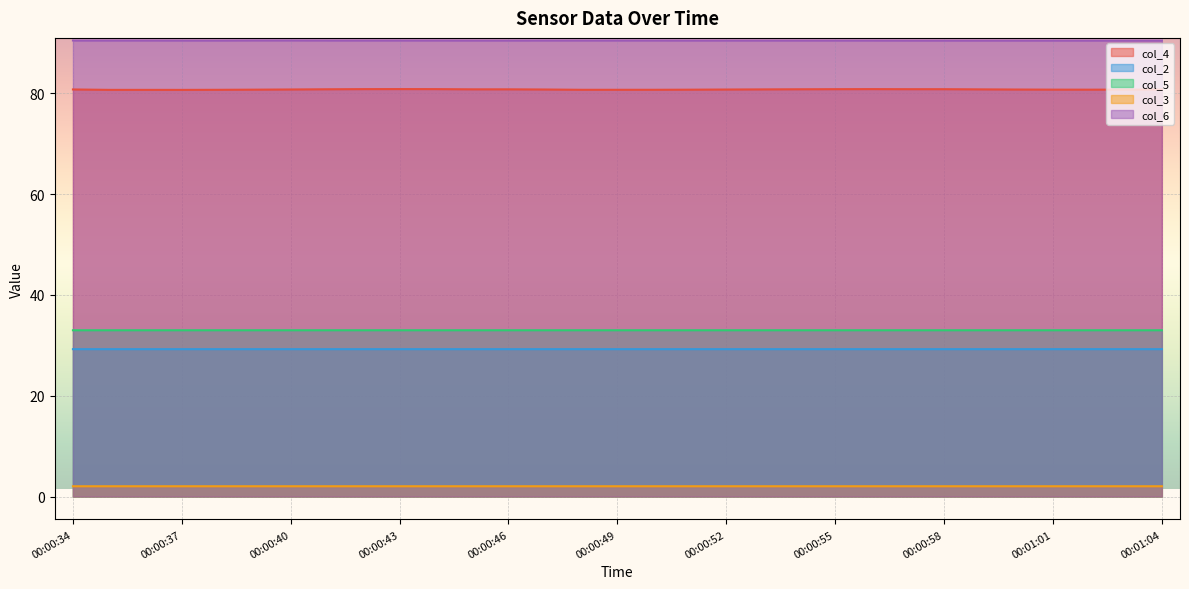

True or false: col_4 and col_3 cross at least once.

False